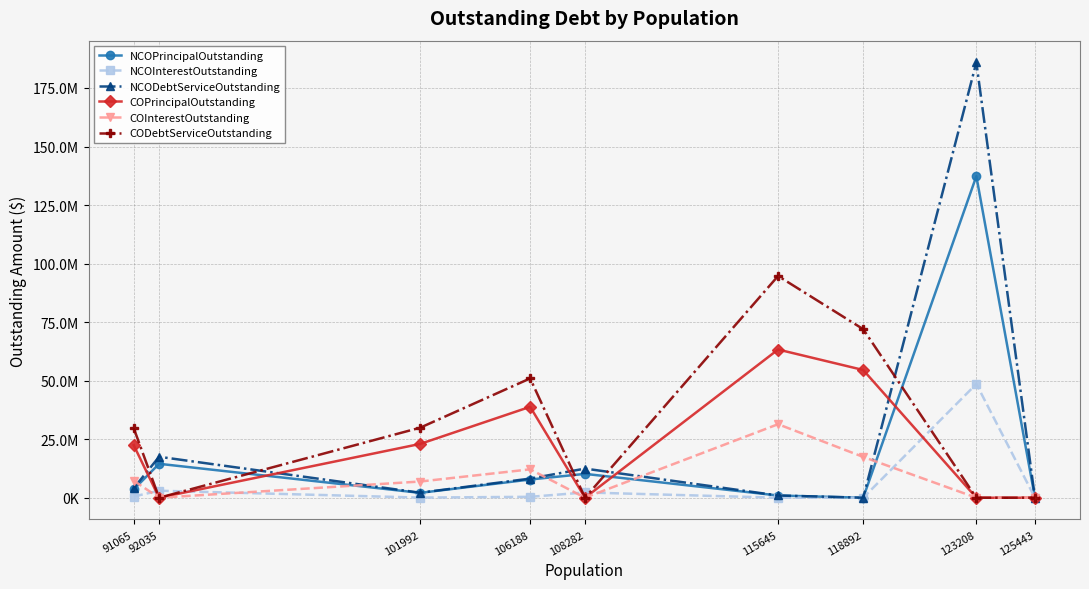

True or false: COInterestOutstanding has more than 1 points higher than both neighbors.

True